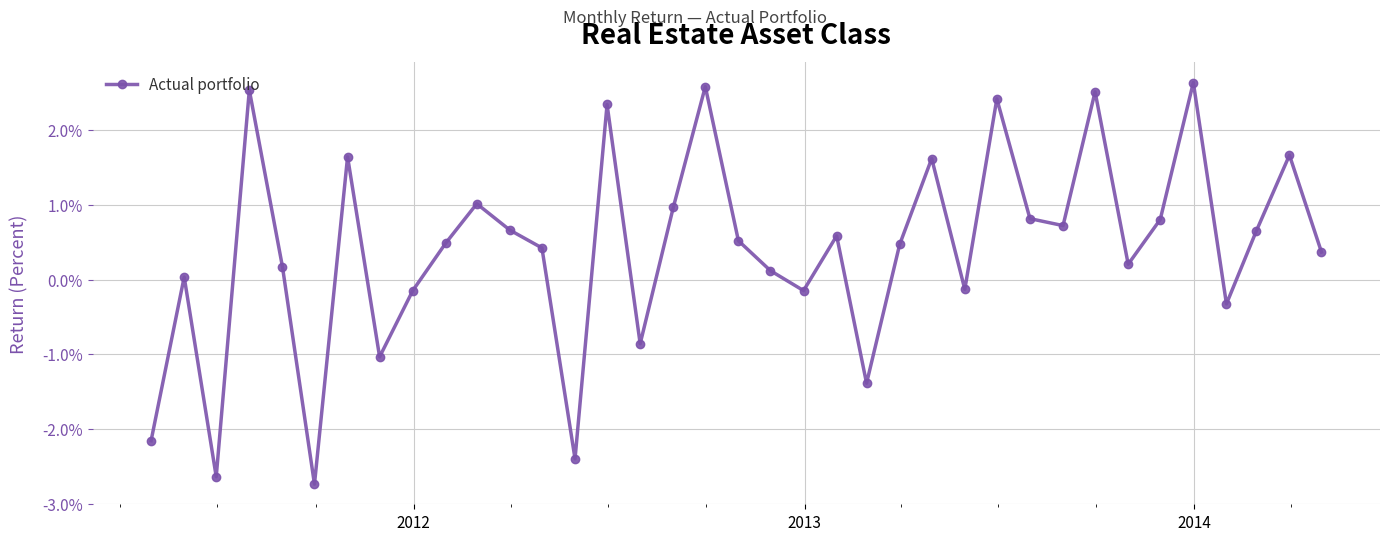

Does the chart display data point markers on the line(s)?

Yes